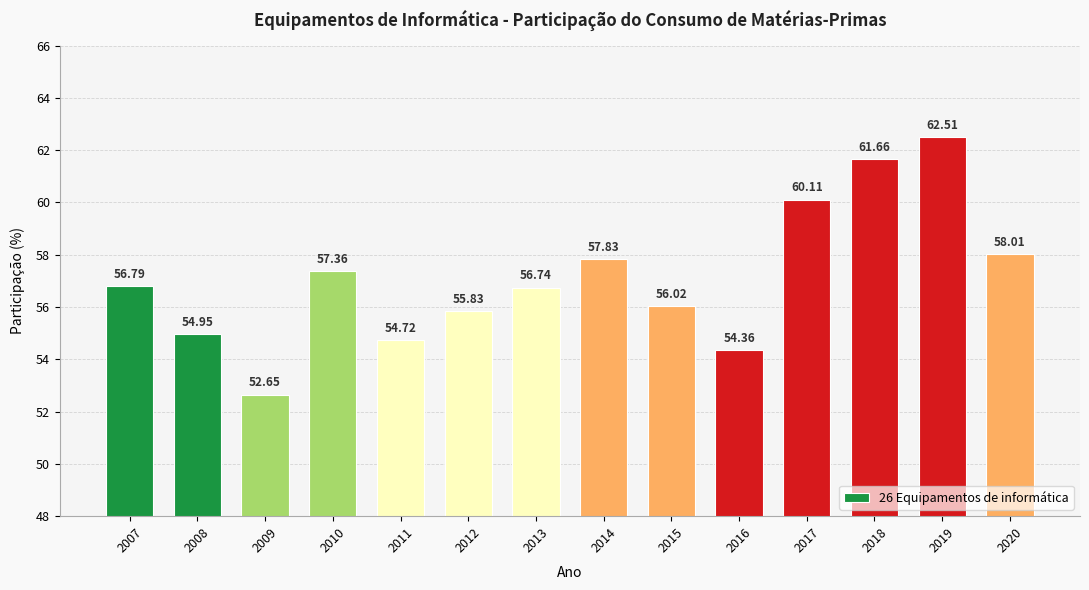

Read the value at 2018.

61.7